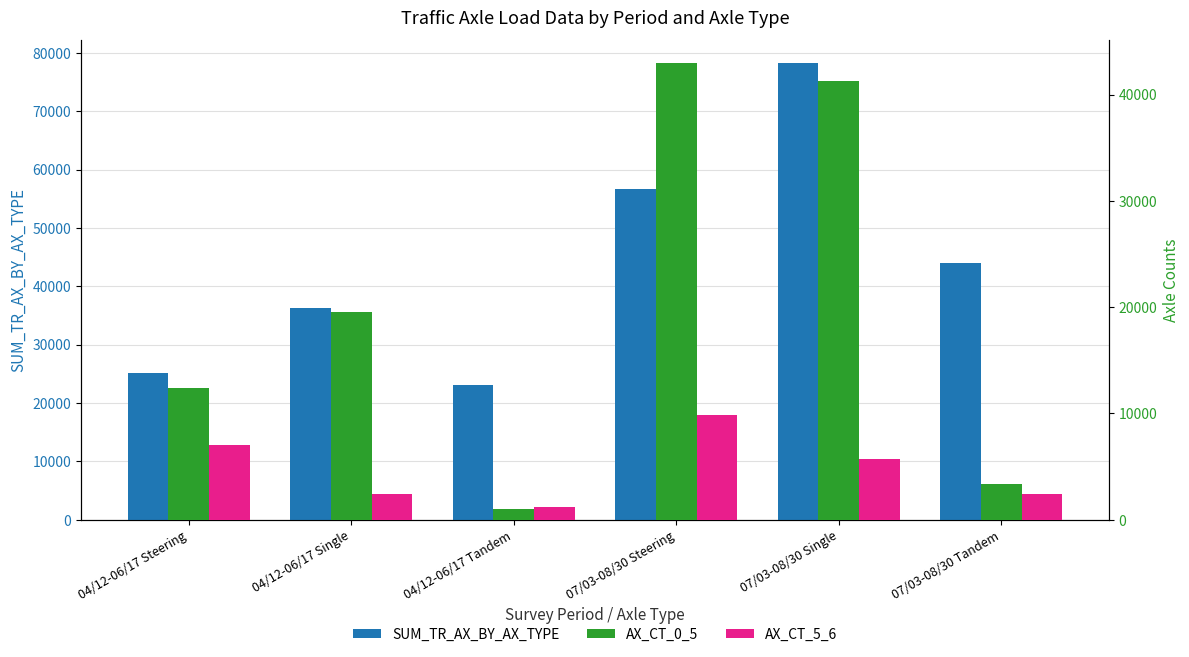

Which series changed the most between 04/12-06/17 Tandem and 07/03-08/30 Single?

SUM_TR_AX_BY_AX_TYPE